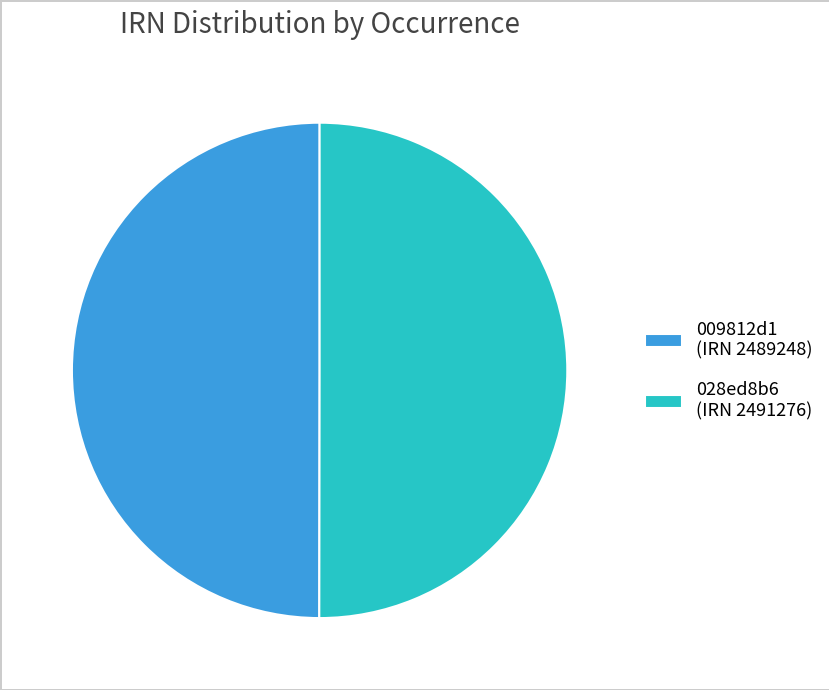

What is the ratio of the value at 028ed8b6 (IRN 2491276) to the value at 009812d1 (IRN 2489248)?

1.0